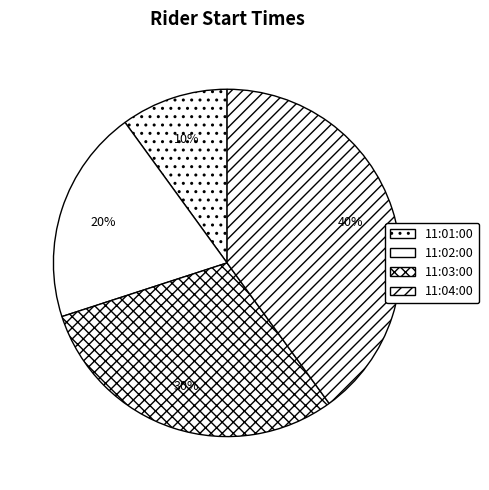

How many segments does this pie chart have?

4